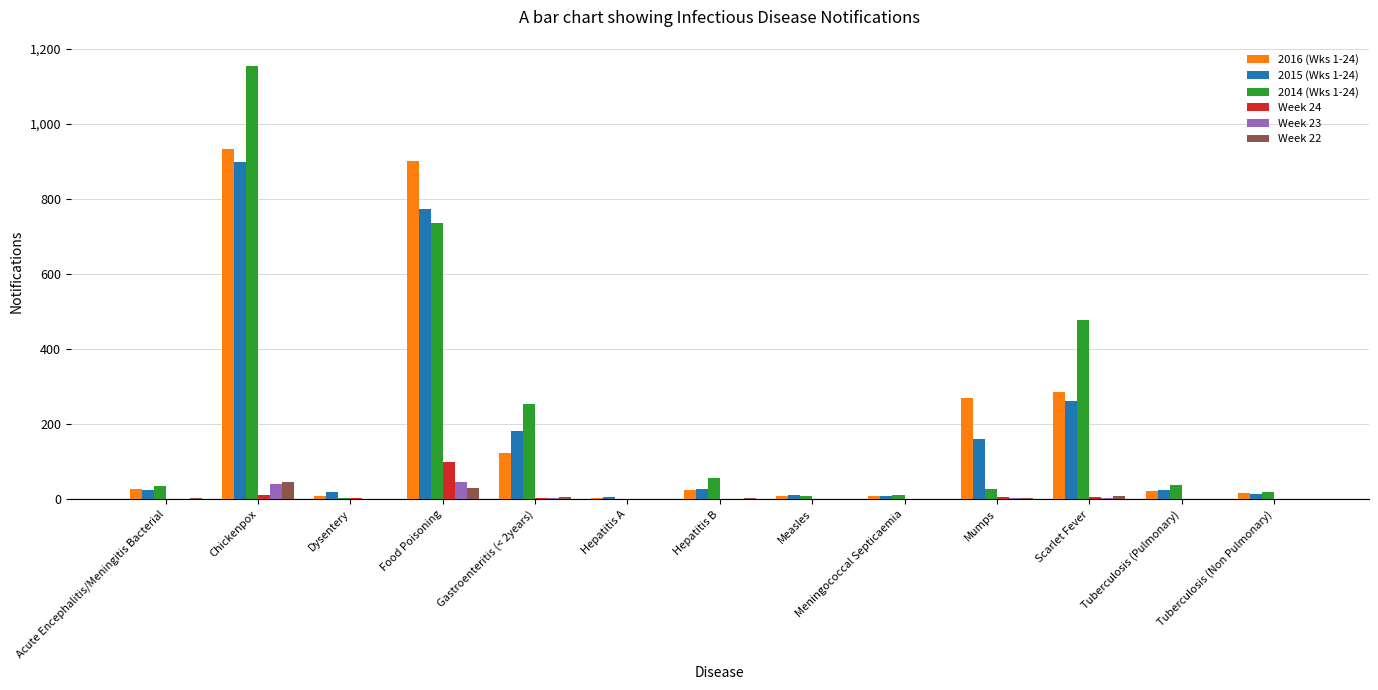

What are all the series names shown in the legend?

2016 (Wks 1-24), 2015 (Wks 1-24), 2014 (Wks 1-24), Week 24, Week 23, Week 22